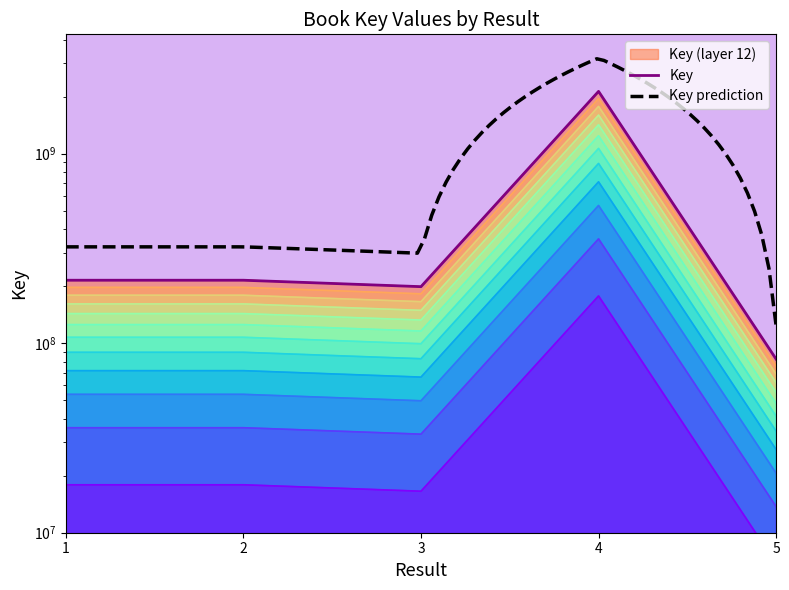

Where is the first local maximum?

2